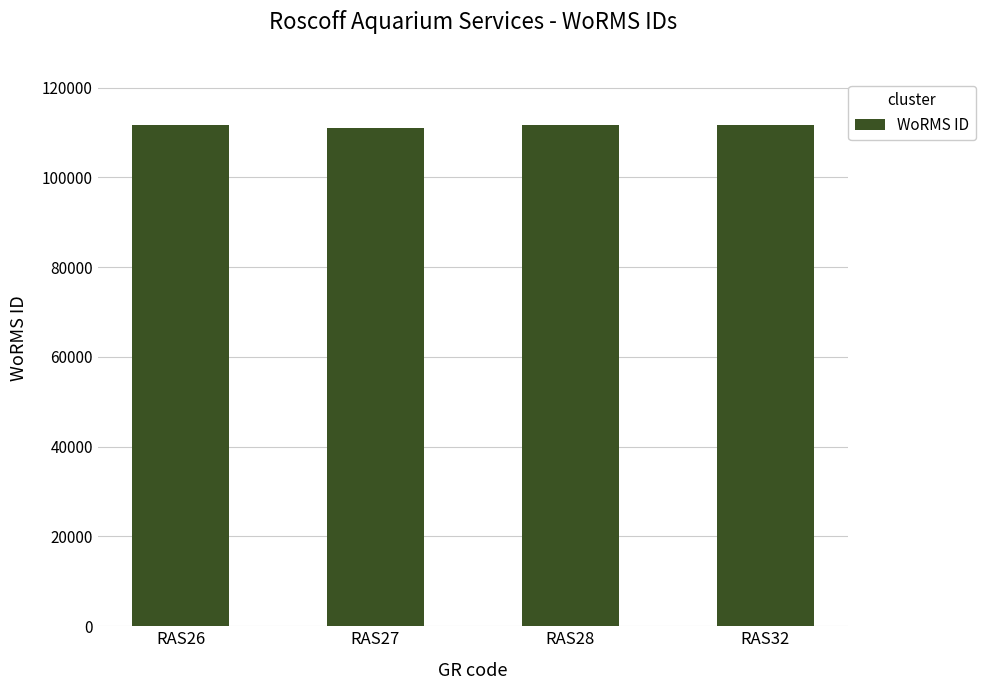

What is the value of the 4th bar from the left?

111621